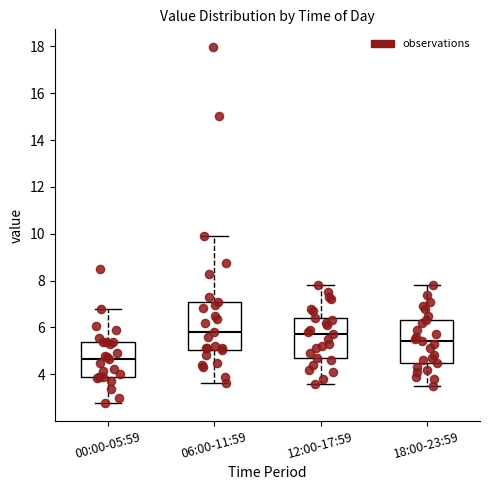

Which box is the tallest, from its lower edge to its upper edge?

06:00-11:59